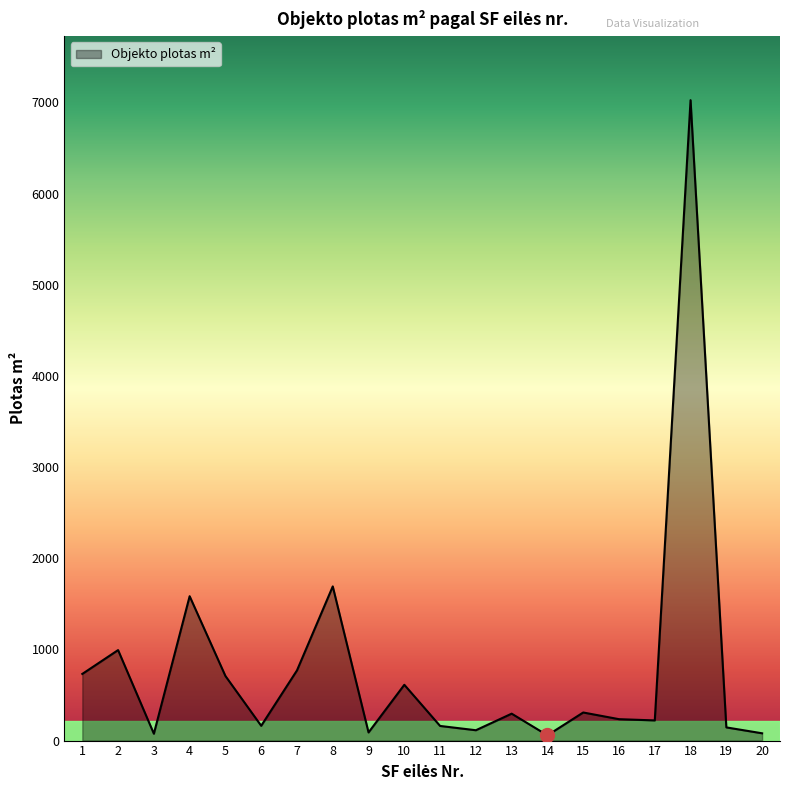

The value at 4 is 795.5. True or false?

False